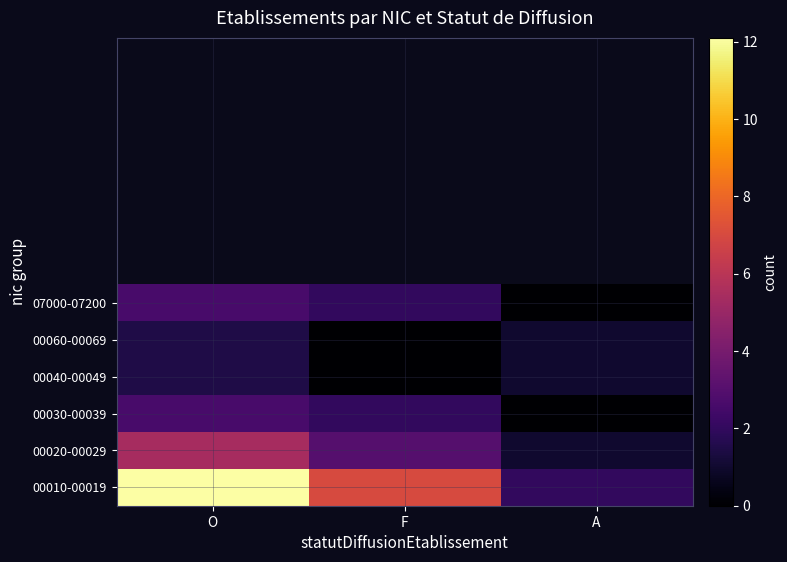

Reading right to left, what are all the values shown in this chart?

00010-00019: A=2.0	F=7.0	O=12.1
00020-00029: A=1.0	F=3.0	O=5.4
00030-00039: A=0.0	F=2.0	O=2.6
00040-00049: A=1.0	F=0.0	O=1.5
00060-00069: A=1.0	F=0.0	O=1.5
07000-07200: A=0.0	F=2.0	O=2.6